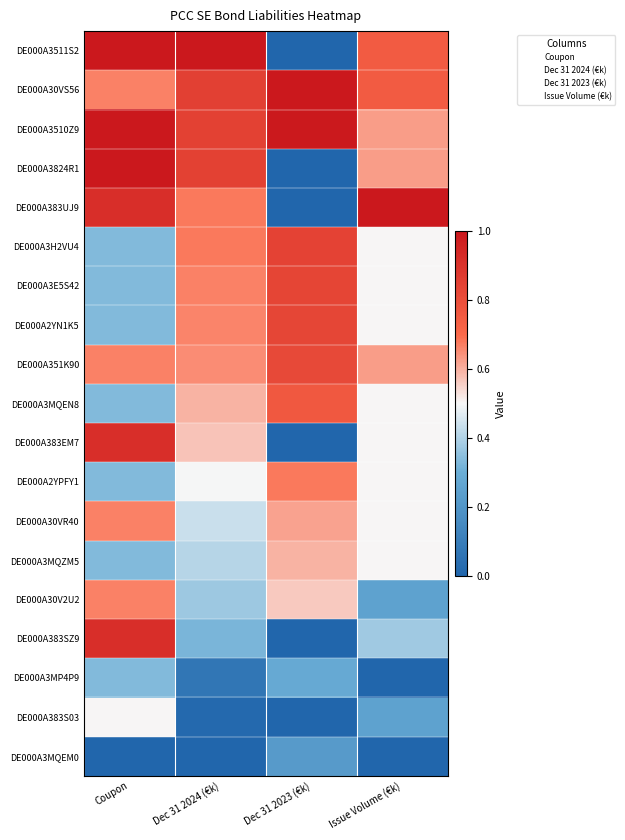

At which category is the sum across all series the highest?

Coupon